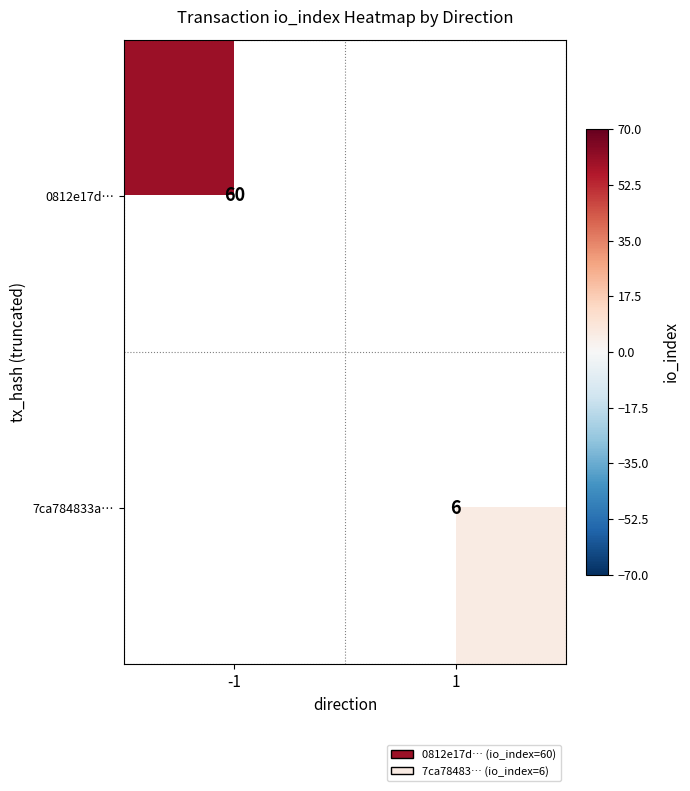

The value of 7ca784833a… at 1 is 9. True or false?

False